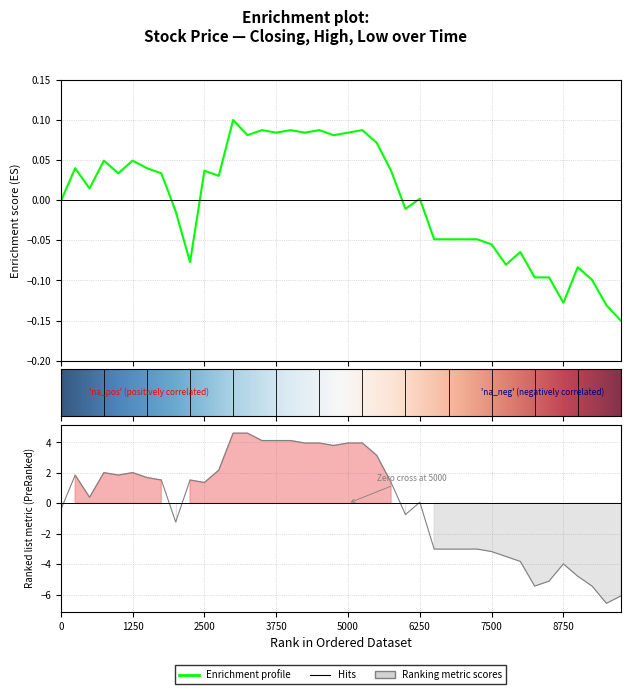

What is the lowest value of the High series?

-6.6